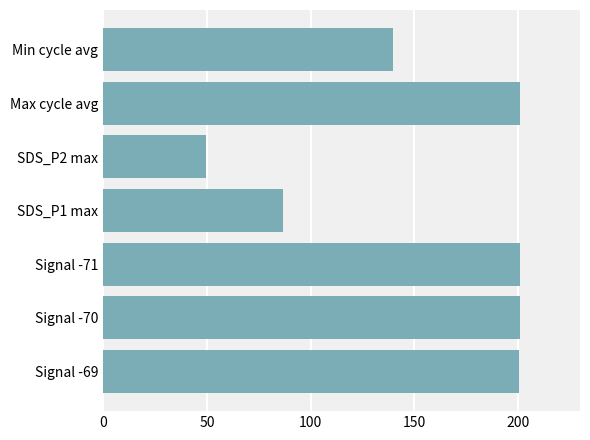

Are the bars horizontal?

Yes